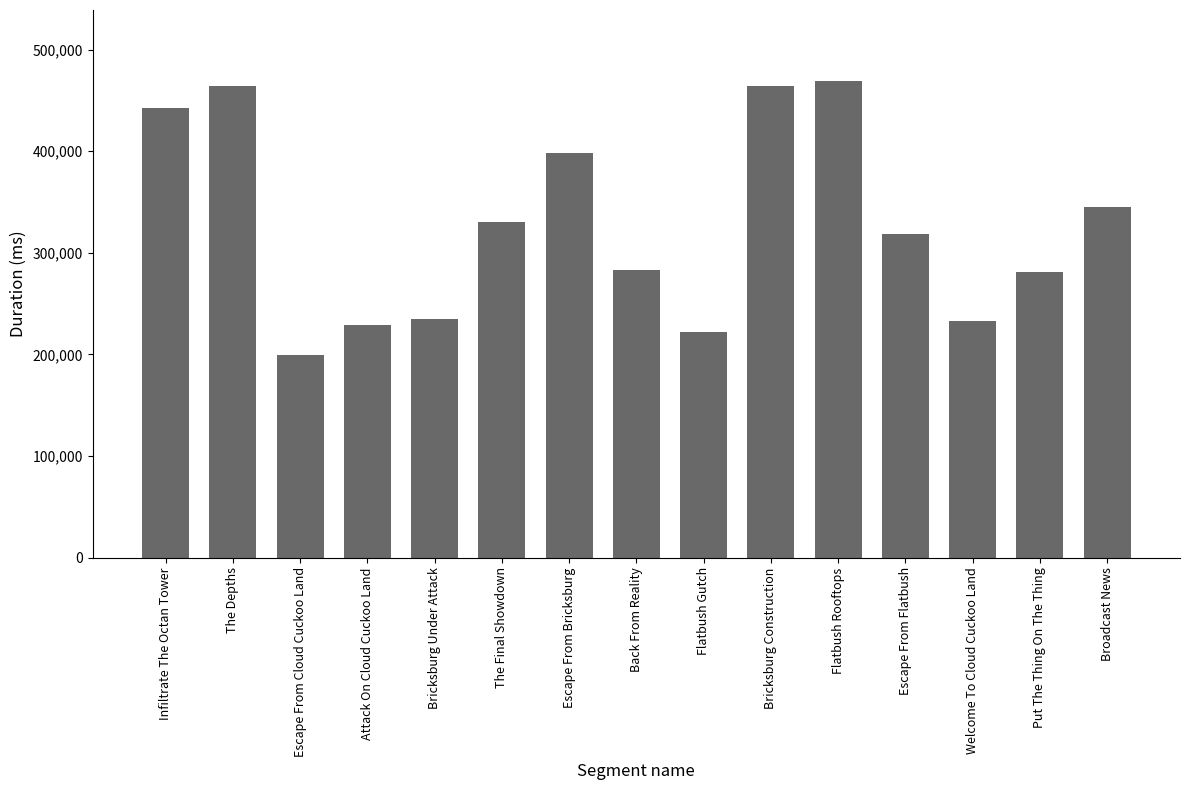

The chart shows a value of 398678 at Escape From Bricksburg. True or false?

True